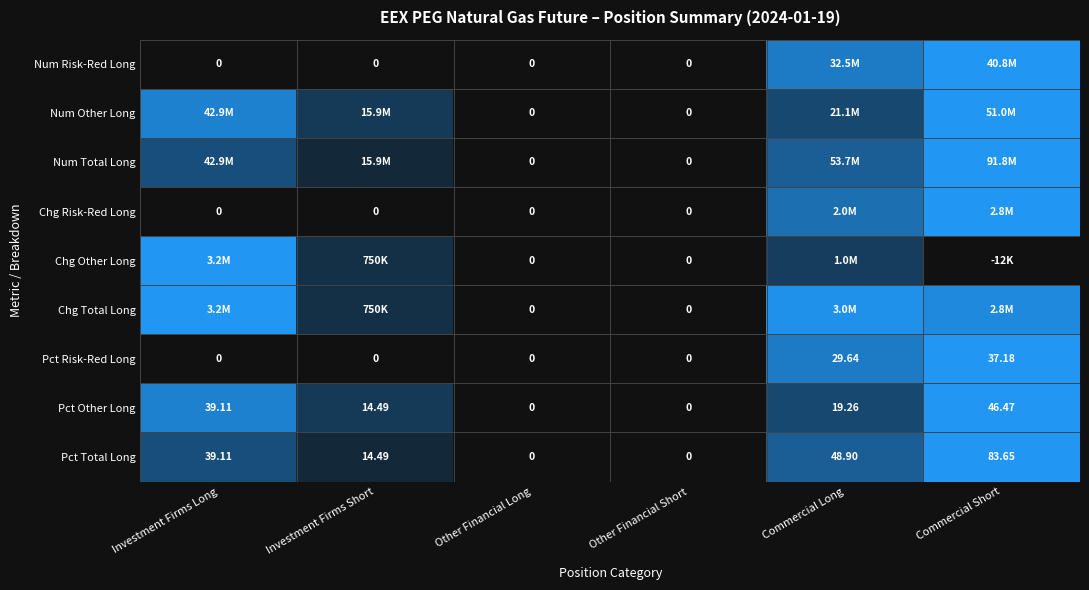

At how many categories does at least one series exceed 0?

4